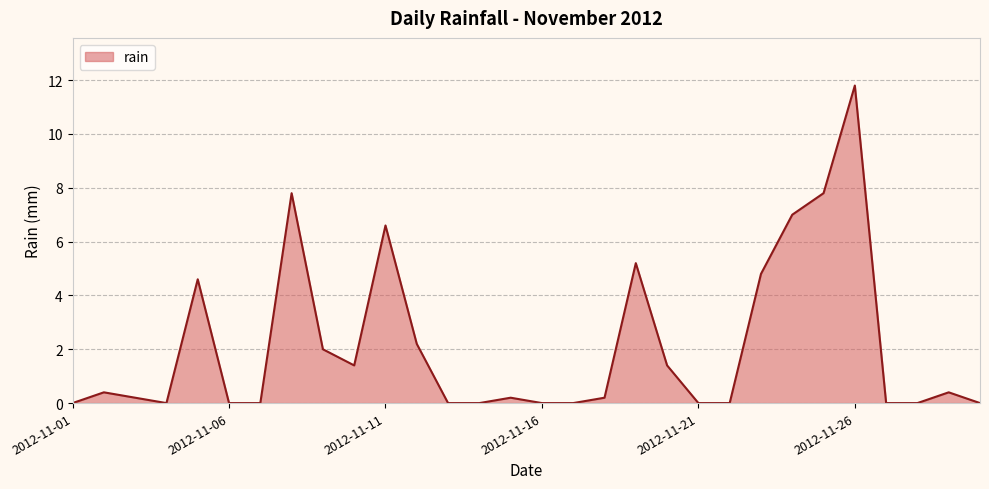

What is the difference between the second highest and second lowest values?

7.8